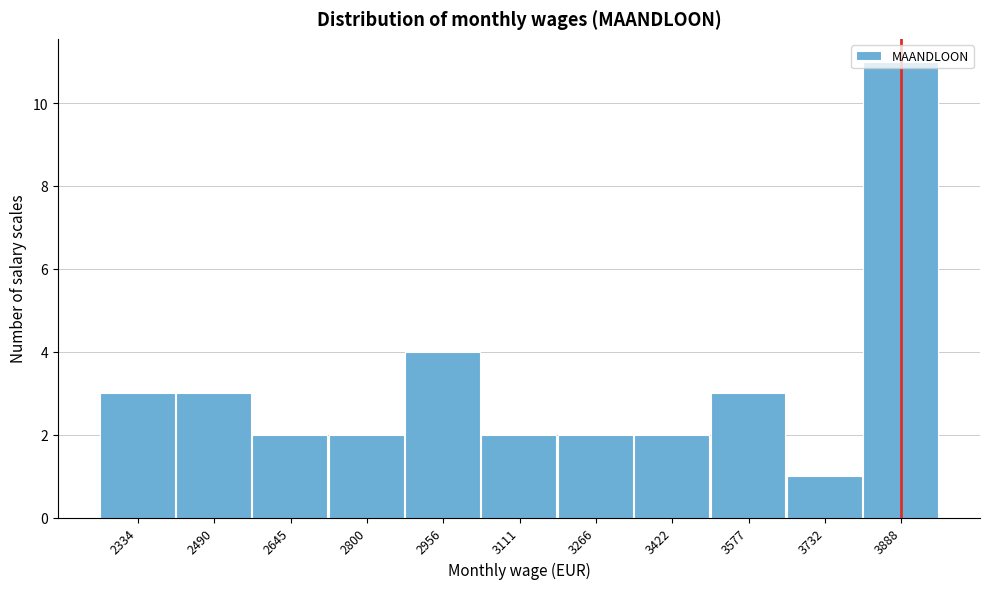

What is the average value?

3